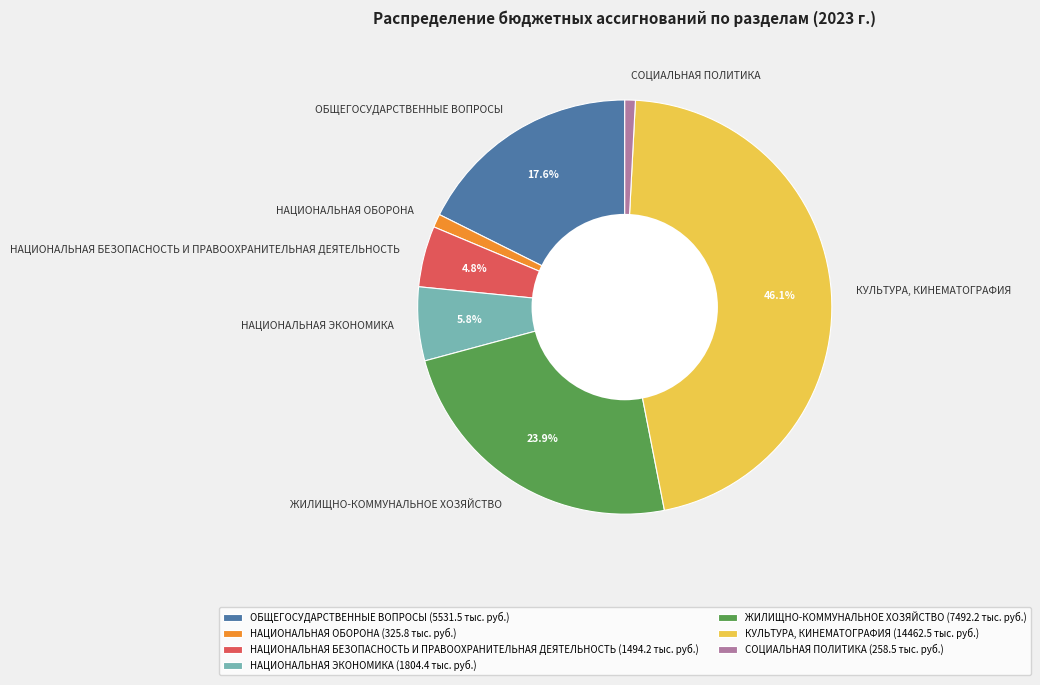

Does СОЦИАЛЬНАЯ ПОЛИТИКА account for over 50% of the chart?

No